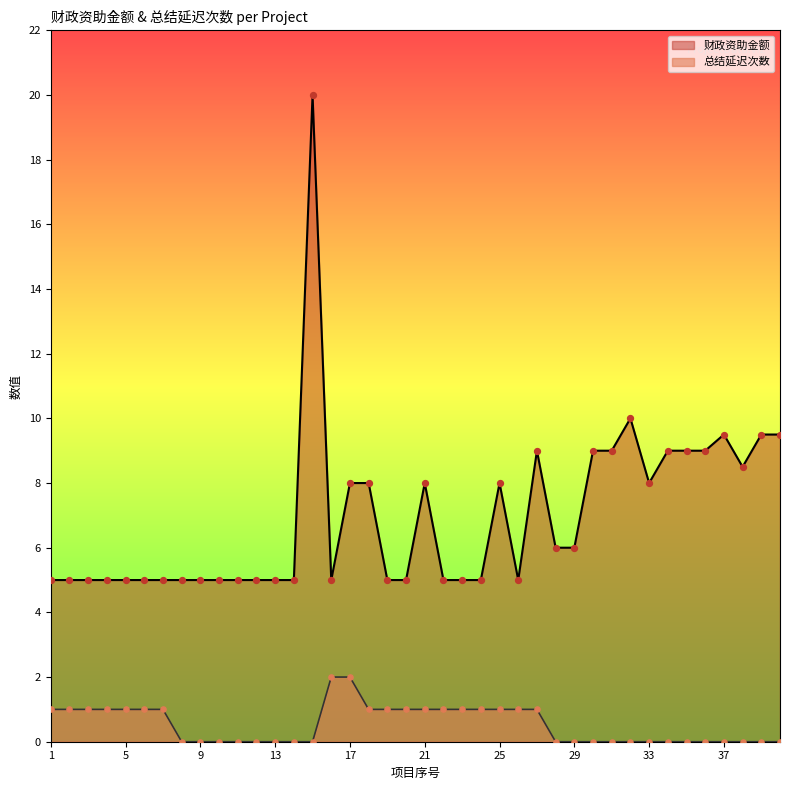

Which series has the widest spread of Y values?

财政资助金额_line